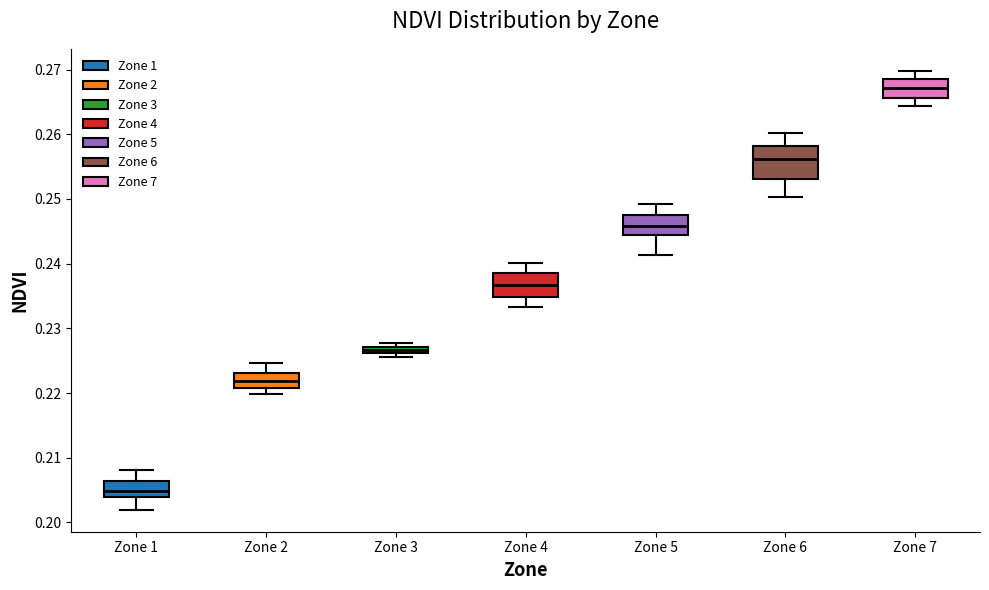

Where does the median line of the box for Zone 1 sit on the y-axis? The values are not printed on the chart, so give them approximately, as read against the axis.

0.205